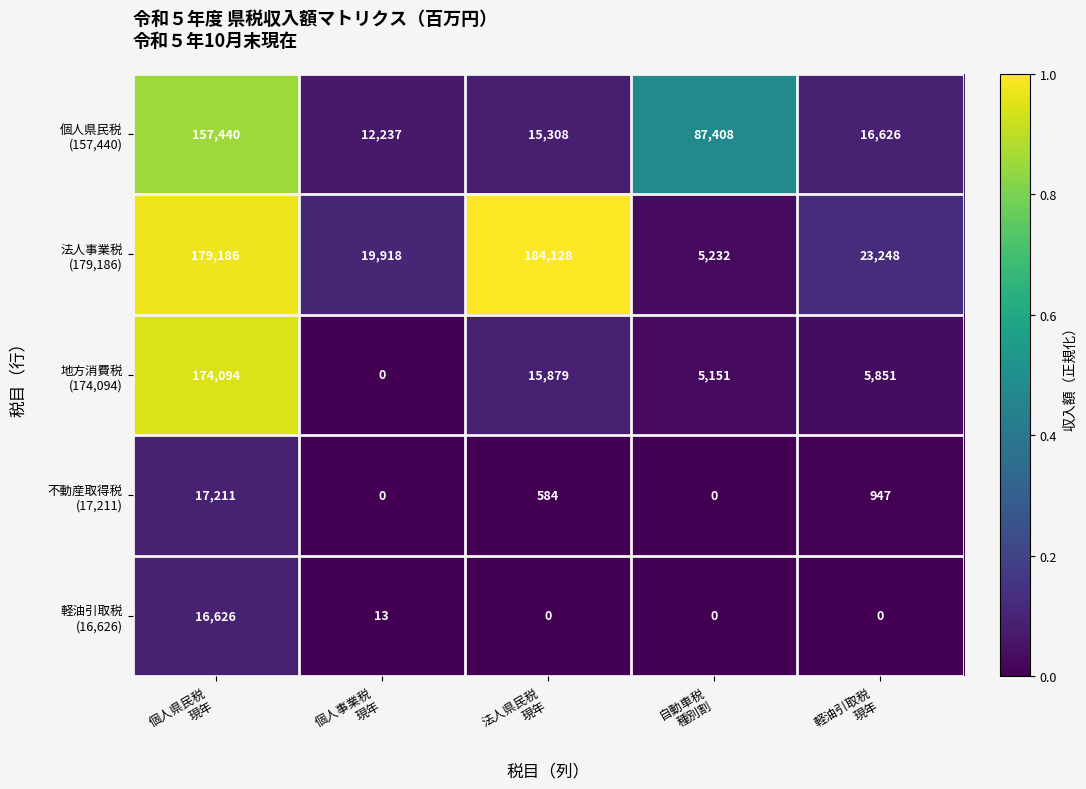

What is the greatest value displayed?

184128